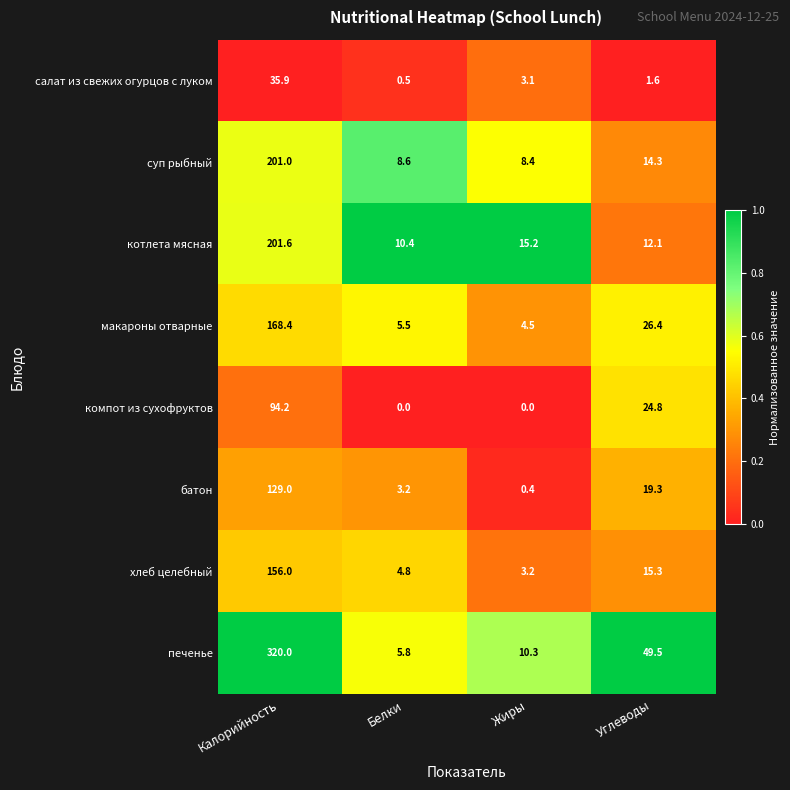

At which label does печенье first exceed 49?

Калорийность